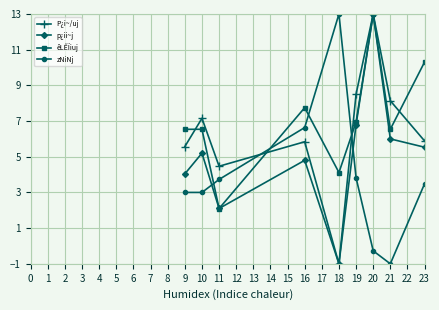

True or false: zNiNj has more than 2 points higher than both neighbors.

False